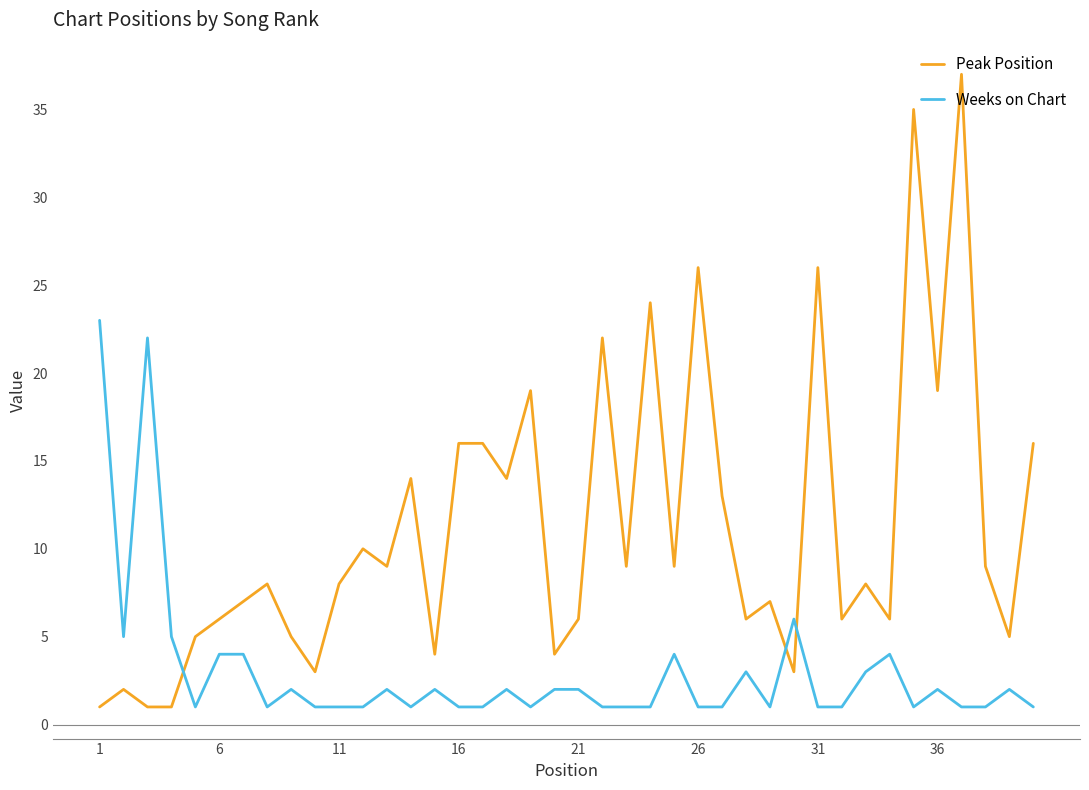

What are all the series names shown in the legend?

Peak Position, Weeks on Chart